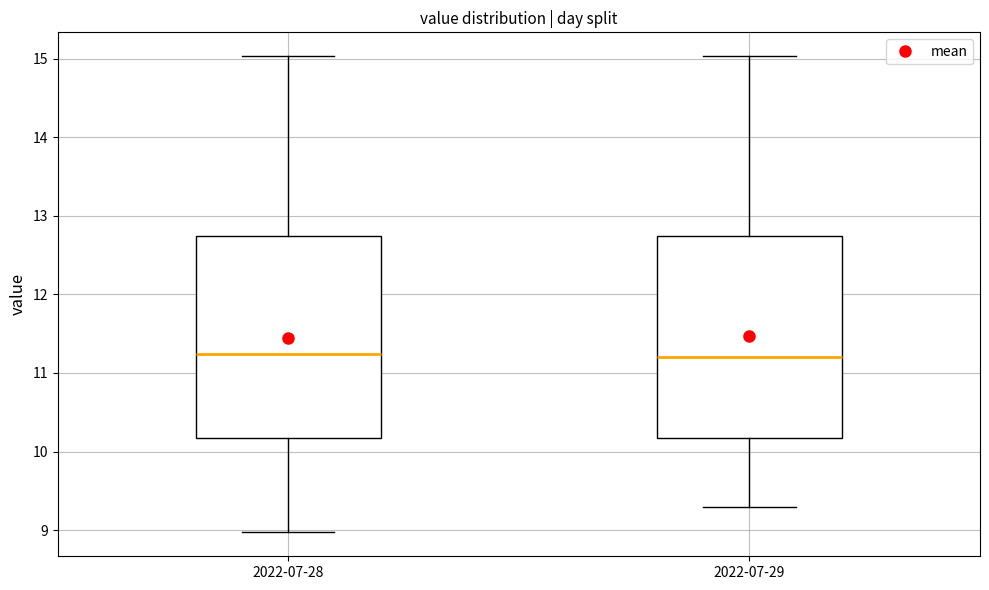

Where does the upper whisker of the box for 2022-07-29 end on the y-axis? The values are not printed on the chart, so give them approximately, as read against the axis.

15.0